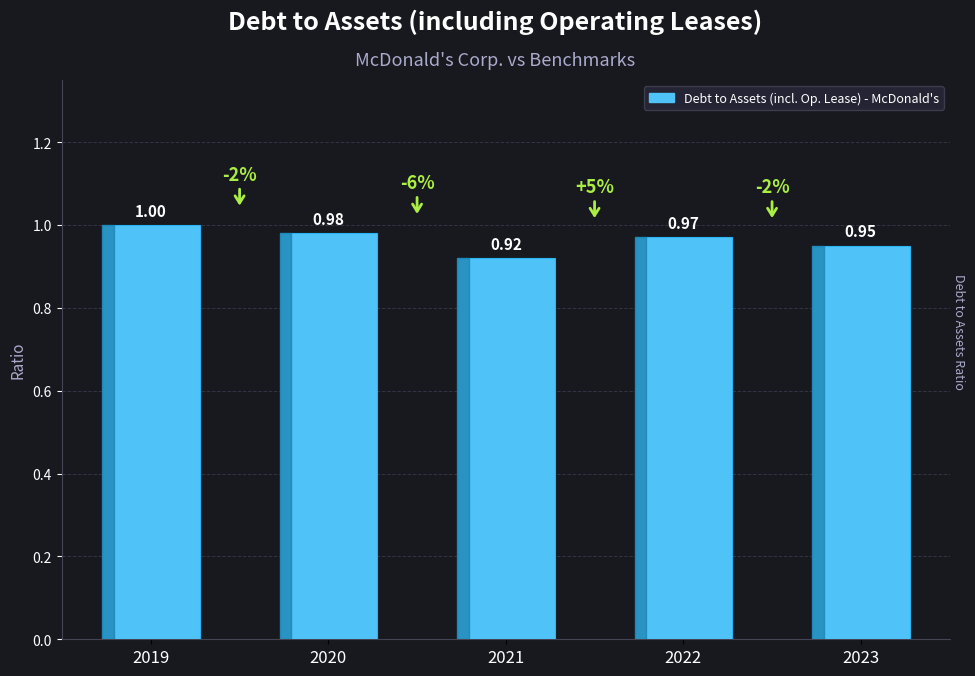

Rank the categories by value from highest to lowest.

2019, 2020, 2022, 2023, 2021